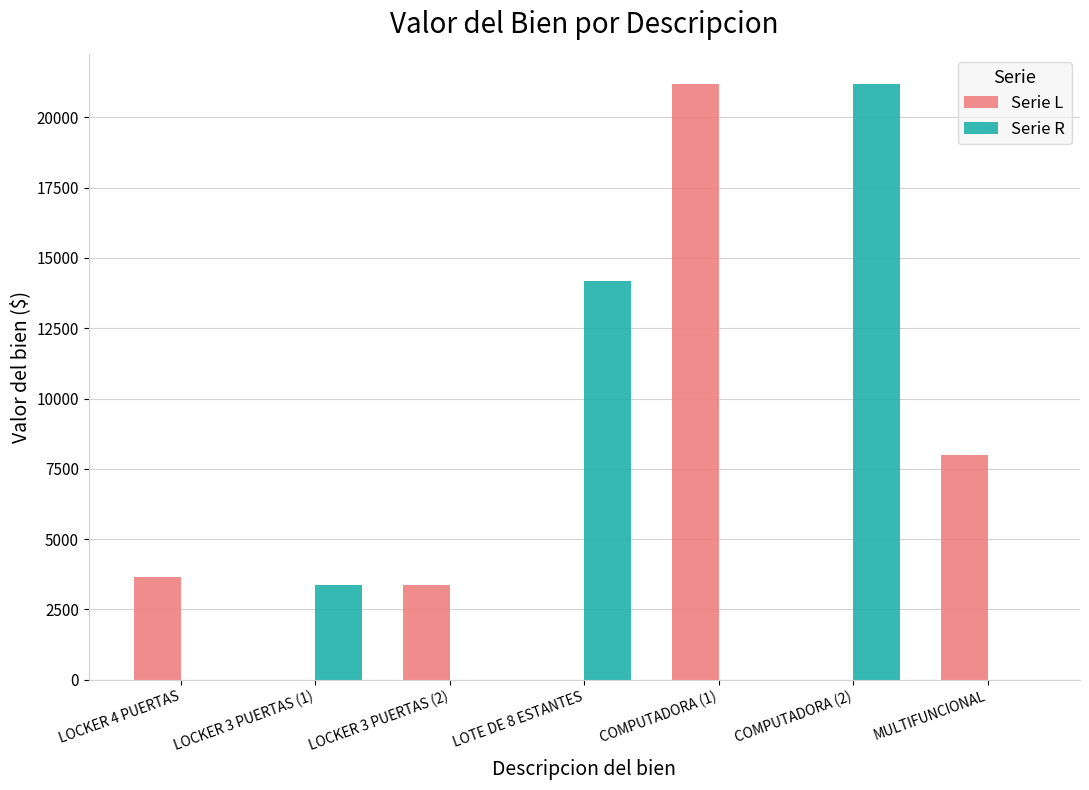

Is the value of Serie L at LOTE DE 8 ESTANTES greater than the value of Serie R at COMPUTADORA (2)?

No